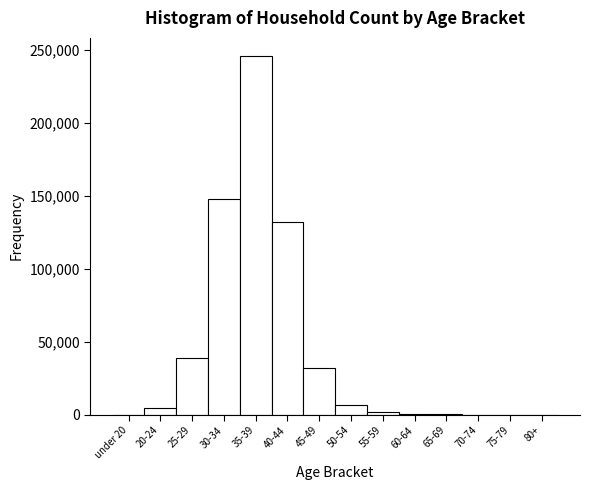

Where is the data nearest to the value 123034?

40-44